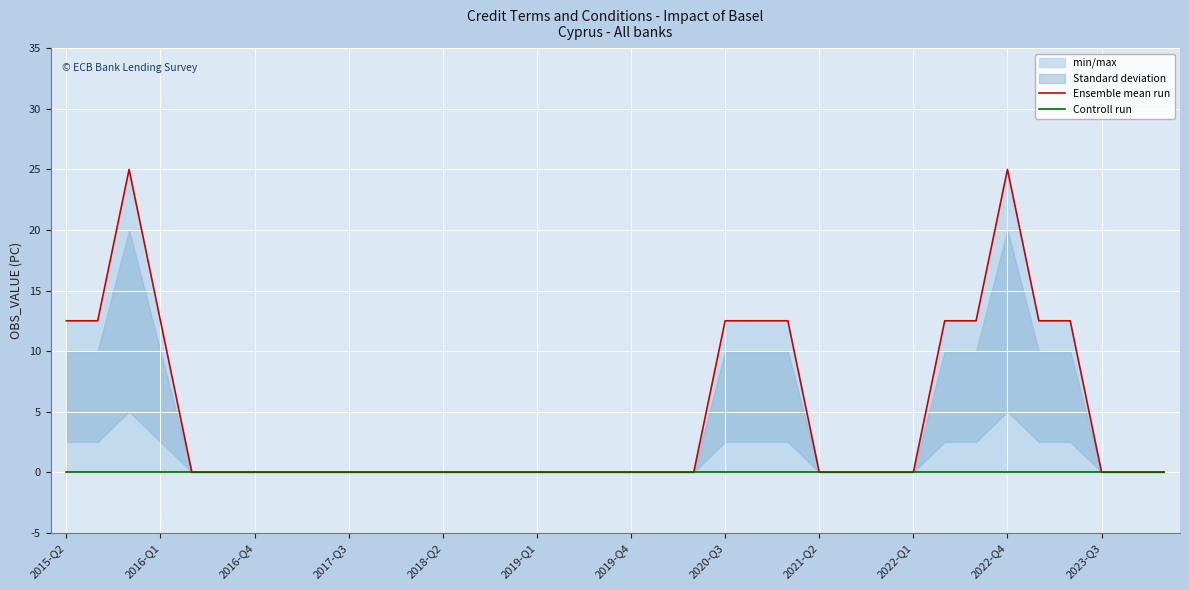

What position from the left is 2022-Q1?

28